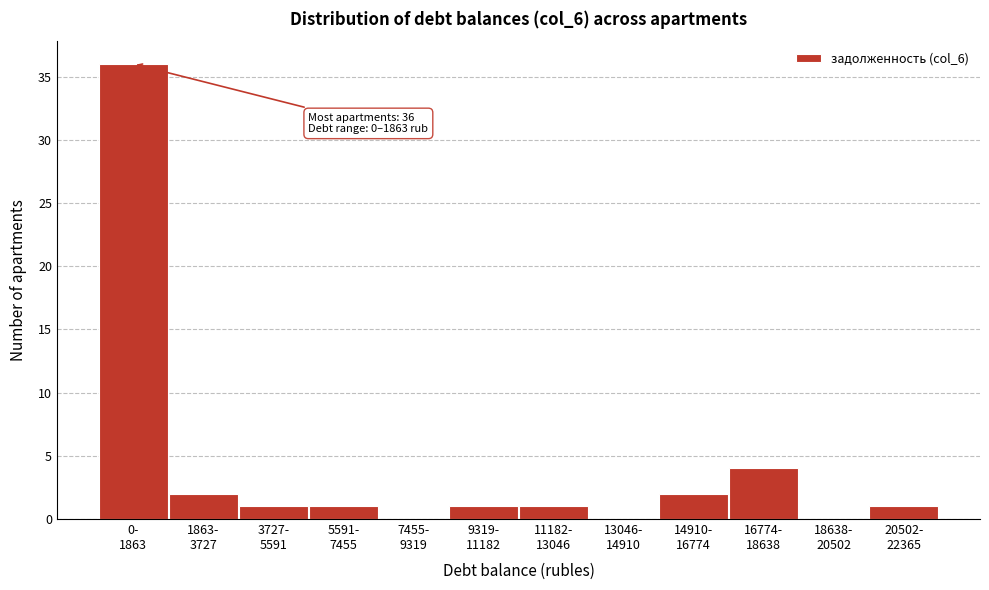

What is the sum of all values?

49